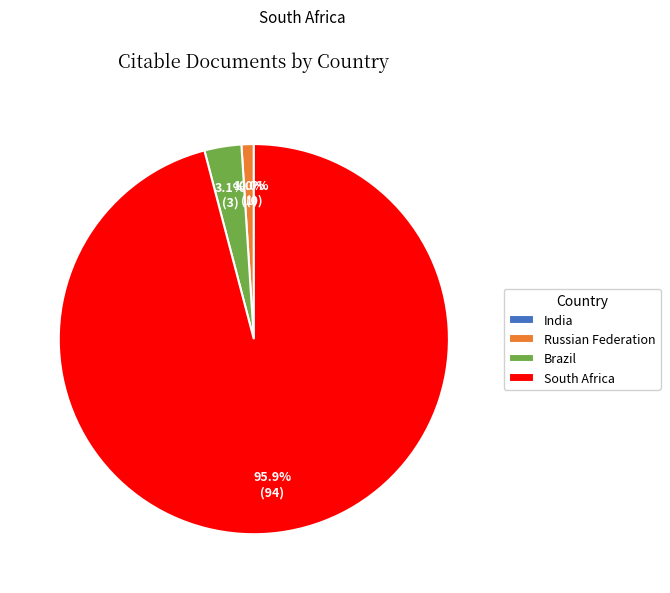

Count the number of slices in the pie.

4